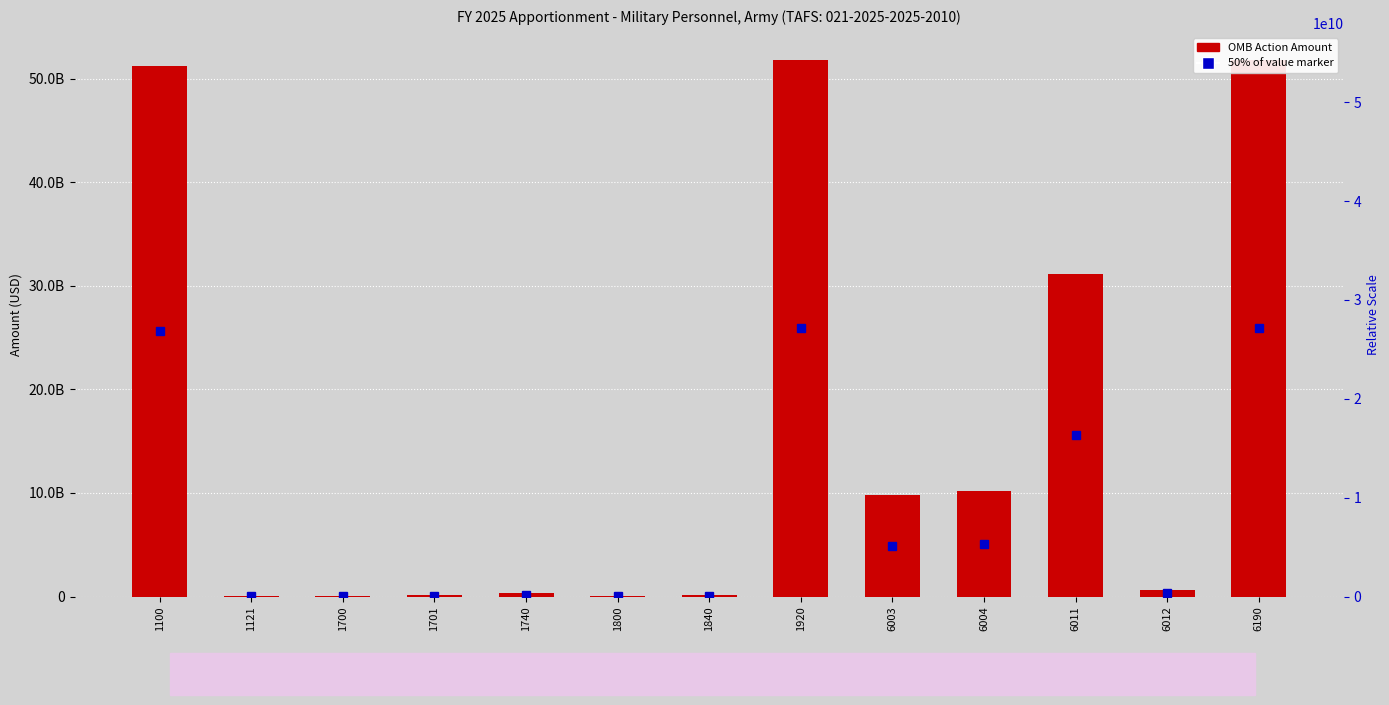

Reading left to right, transcribe all the data shown in this chart.

1100=51181397000	1121=8404000	1700=13753481	1701=111275570	1740=360170949	1800=38200000	1840=114600000	1920=51827801000	6003=9826410475	6004=10225546476	6011=31137844049	6012=638000000	6190=51827801000